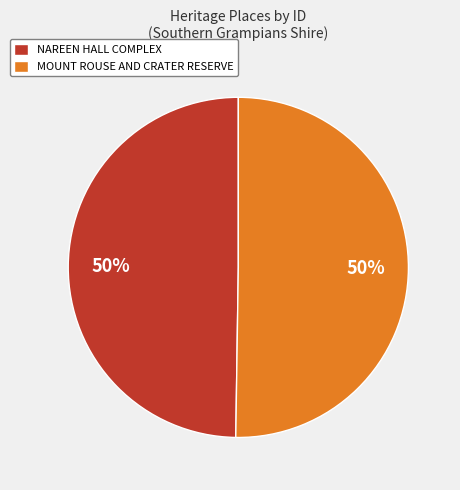

Approximately how many times larger is the value at NAREEN HALL COMPLEX compared to MOUNT ROUSE AND CRATER RESERVE?

1.0